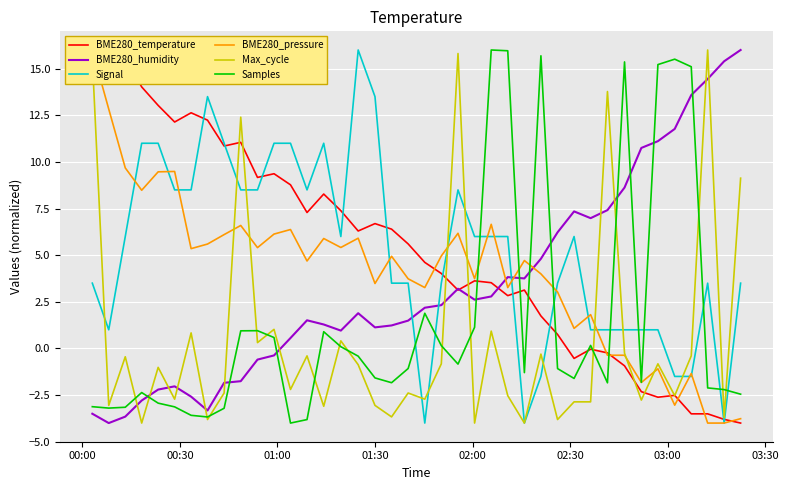

True or false: BME280_humidity and Samples intersect in this chart.

True